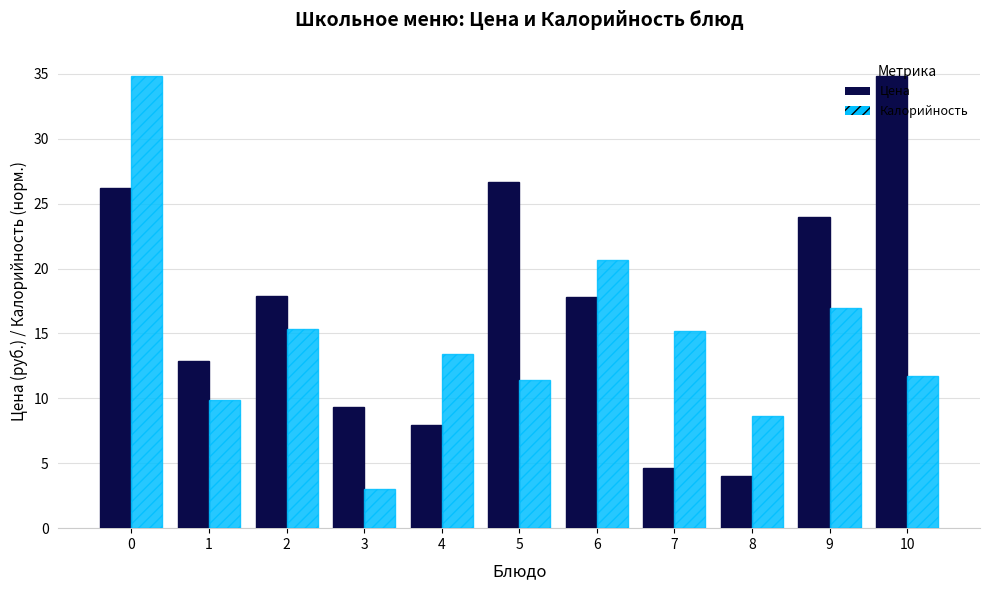

The Калорийность series shows 11.7 at 10. True or false?

True